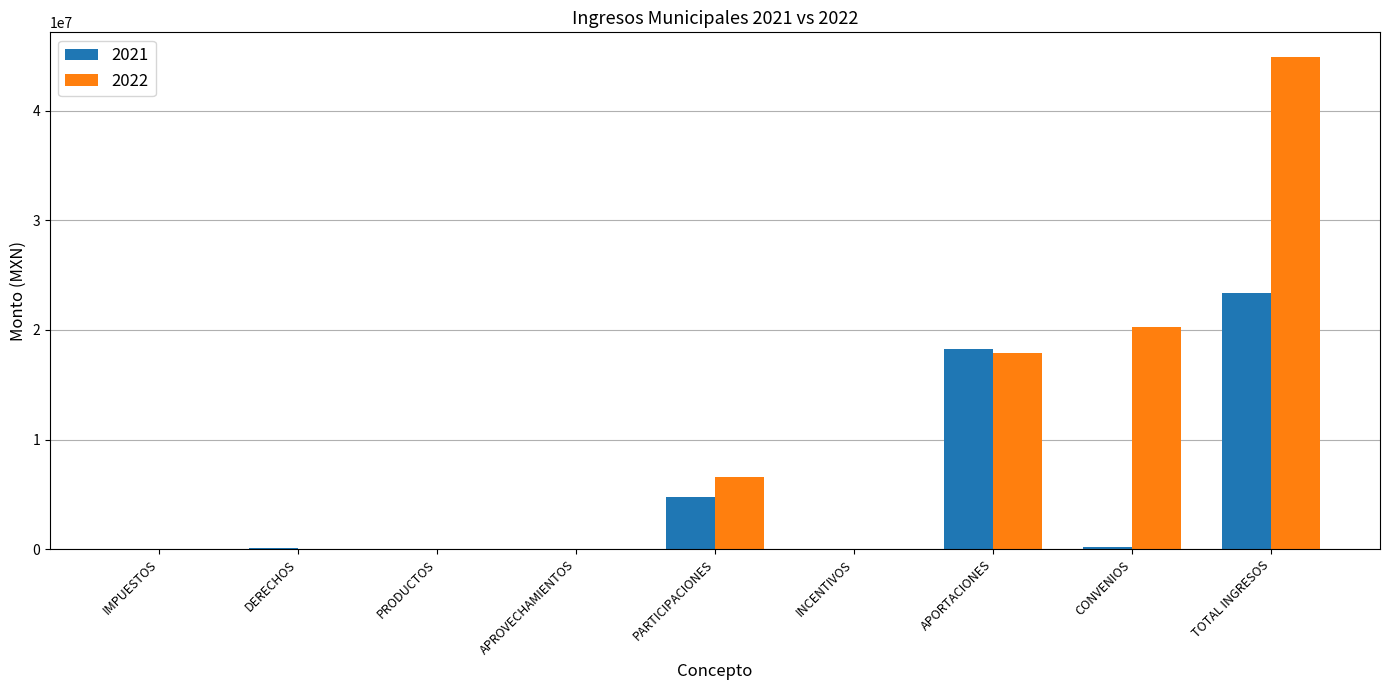

Which series changed the most between DERECHOS and PARTICIPACIONES?

2022